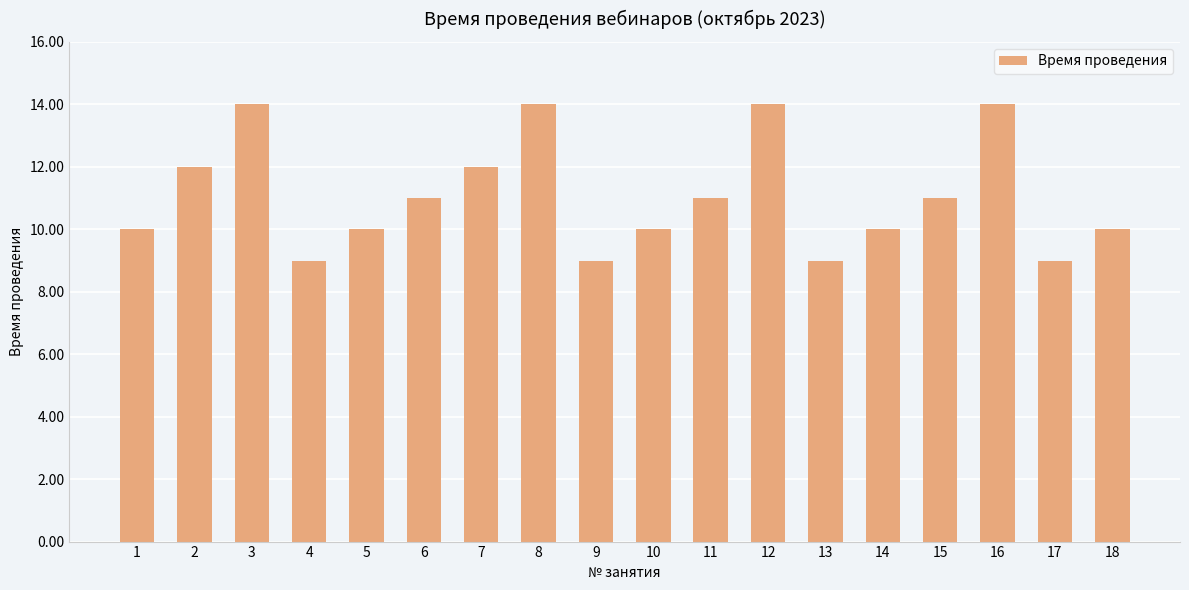

How many bars are there in total?

18